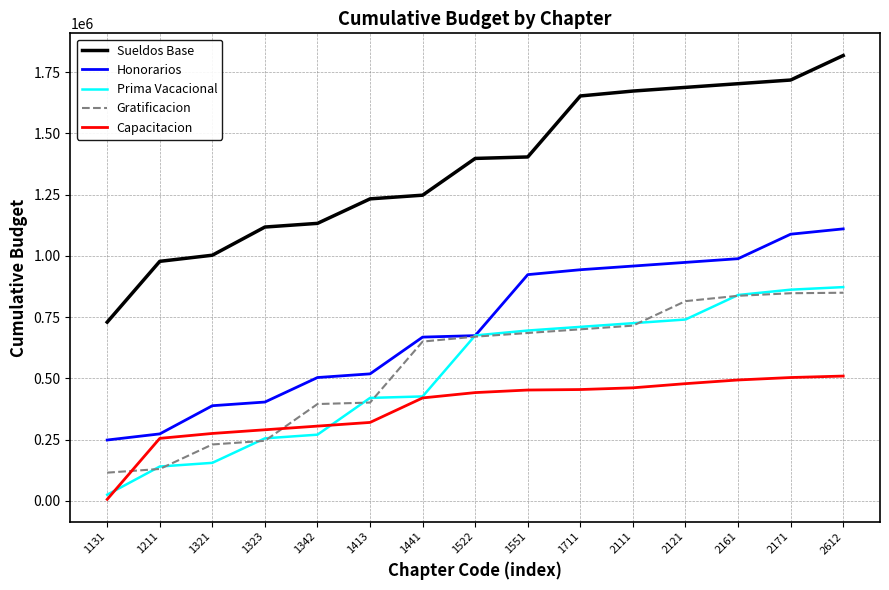

Which series has the largest range (max minus min)?

Sueldos Base